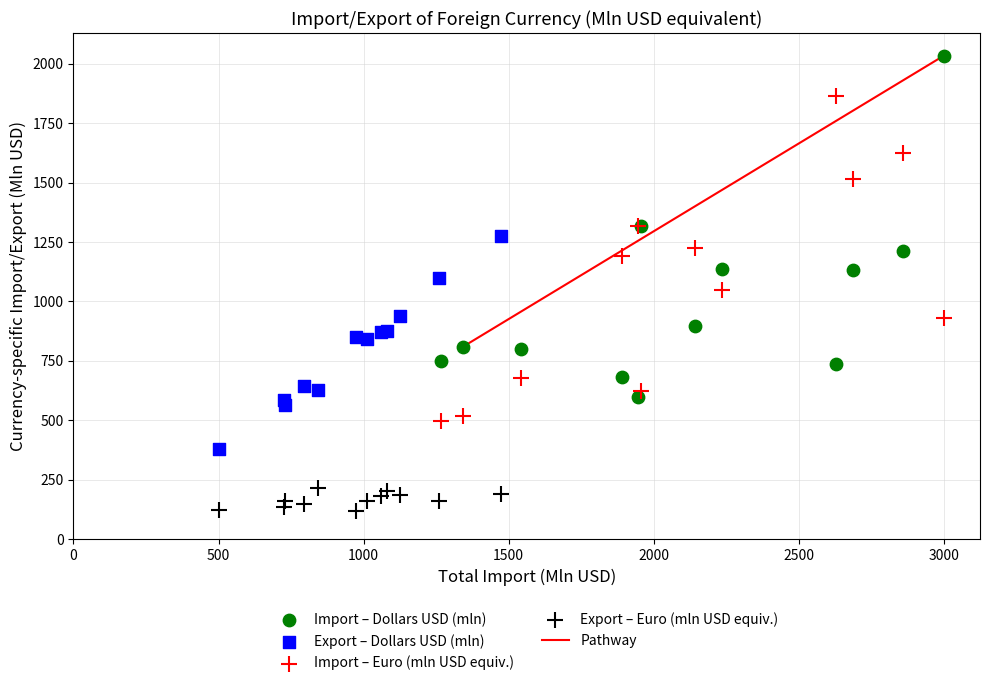

Which series has the largest Y range (max minus min)?

Import – Dollars USD (mln)